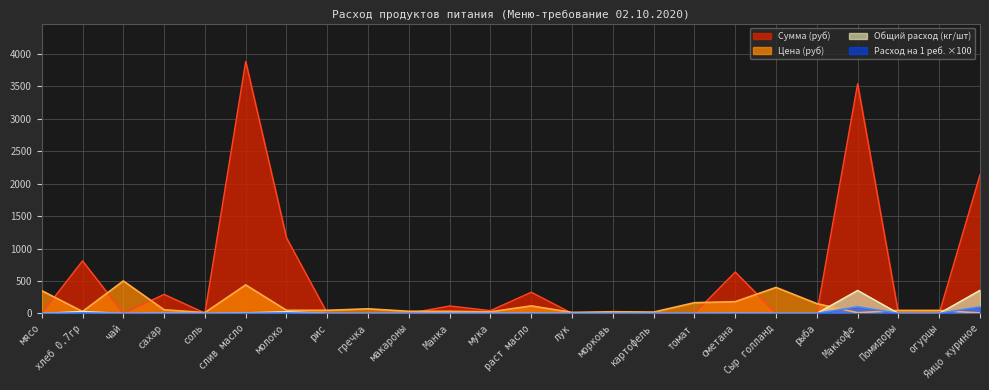

What are all the series names shown in the legend?

Сумма (руб), Цена (руб), Общий расход (кг/шт), Расход на 1 реб. ×100